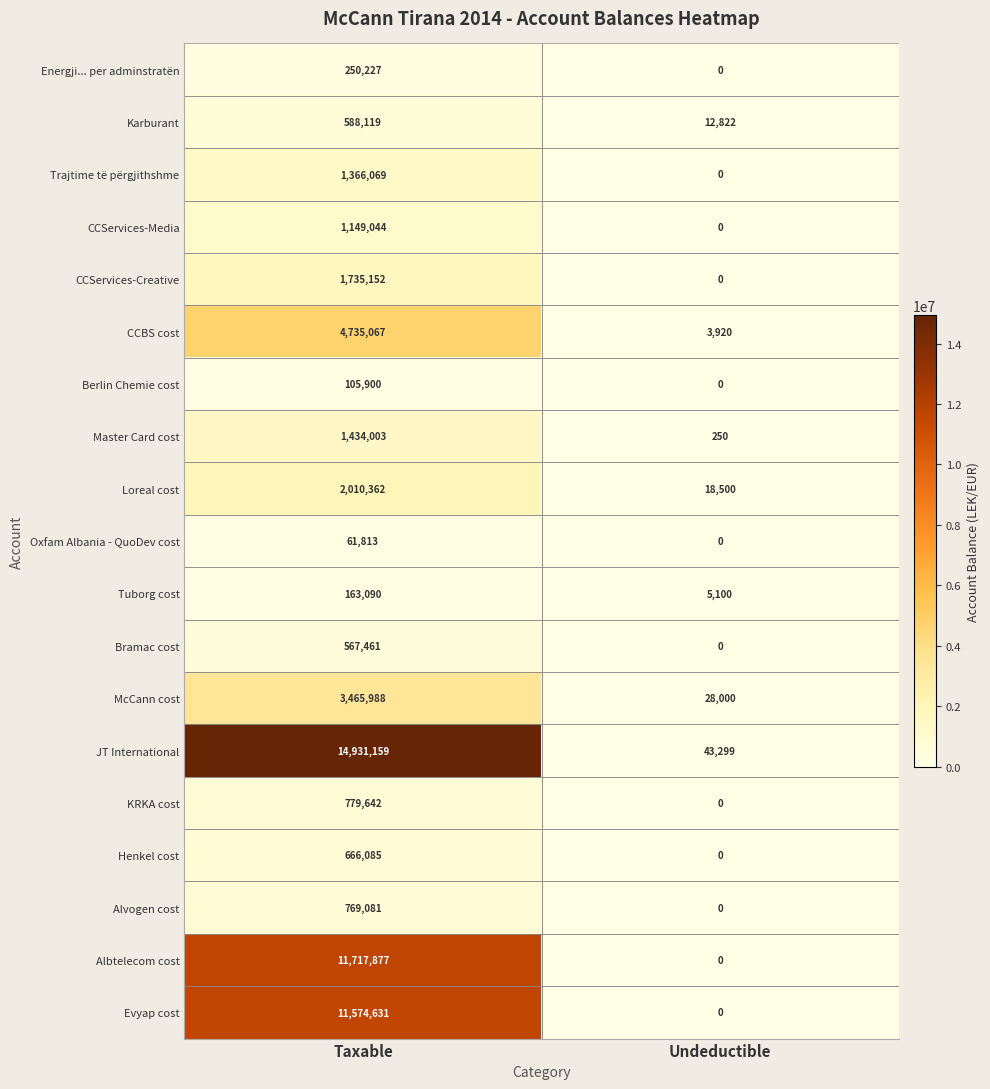

Which category has the lowest value across all series?

Undeductible